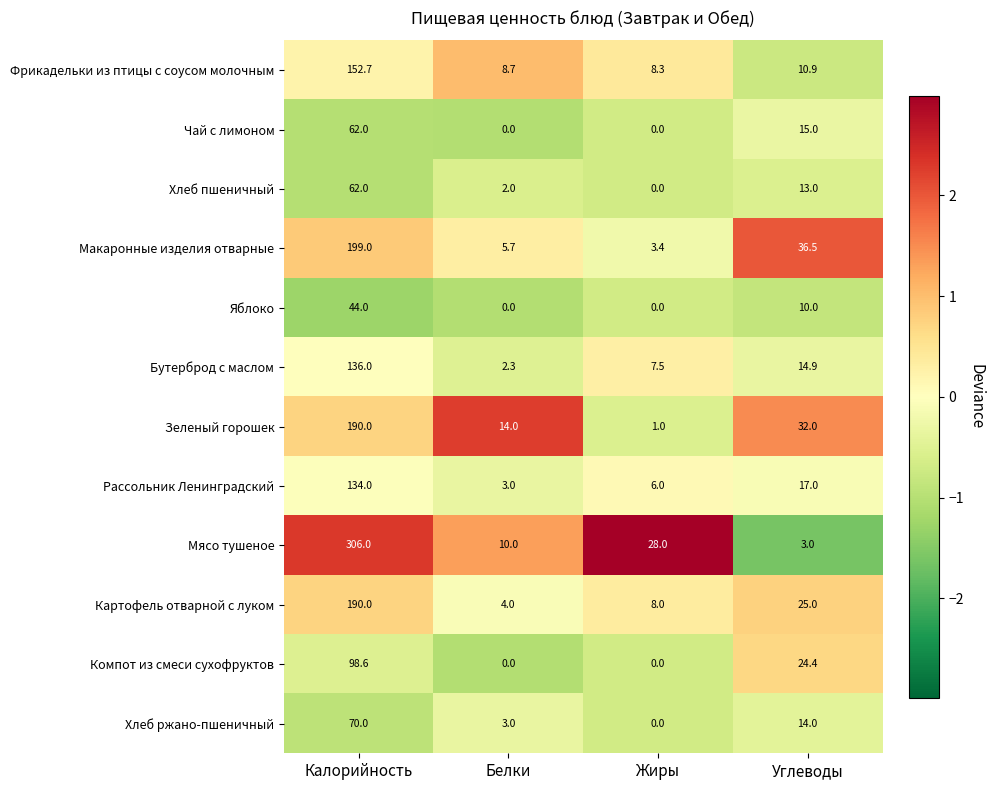

Which category has the highest value across all series?

Калорийность